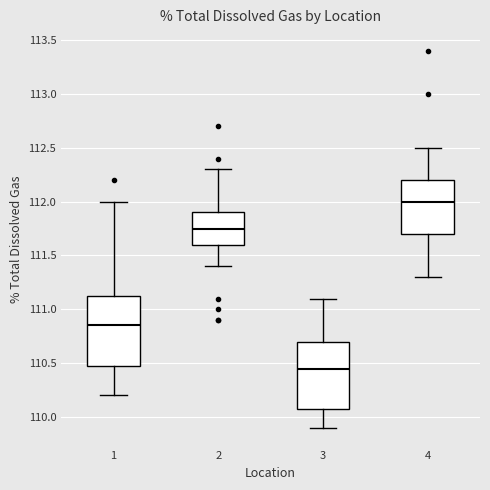

Which box's median line is the lowest?

3